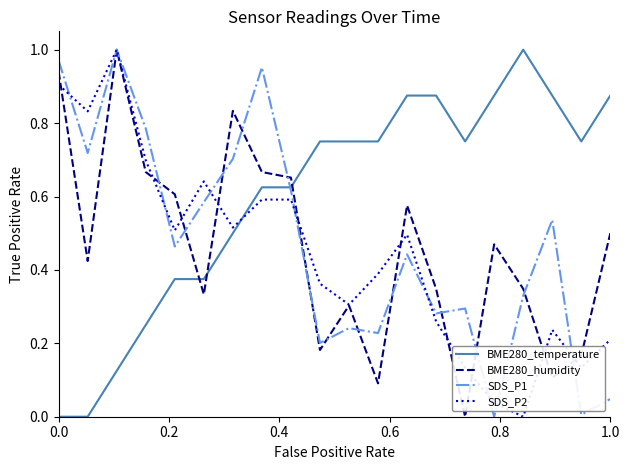

True or false: BME280_temperature and SDS_P2 cross at least once.

True